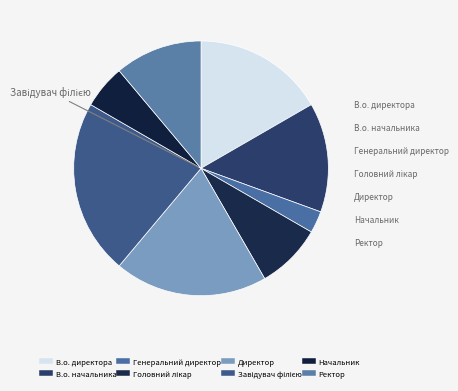

Count the number of slices in the pie.

8